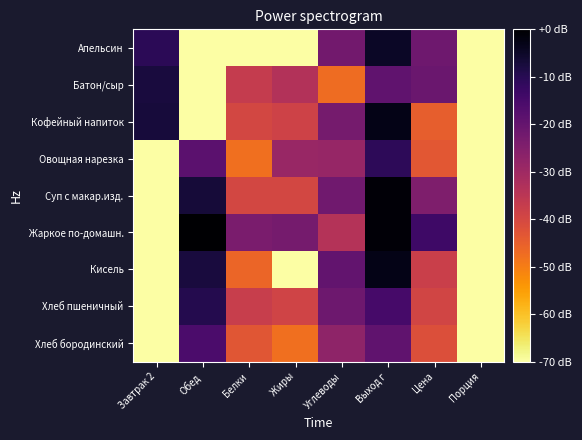

What is the total value across all series at Жиры?

-496.5